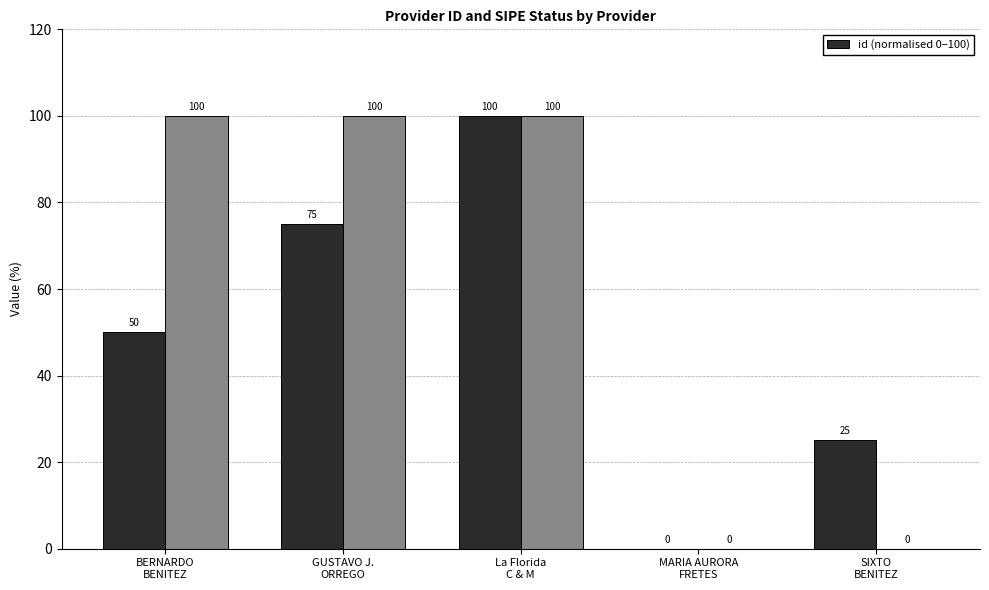

What is the ratio of the value at GUSTAVO J.
ORREGO to the value at La Florida
C & M?

0.8